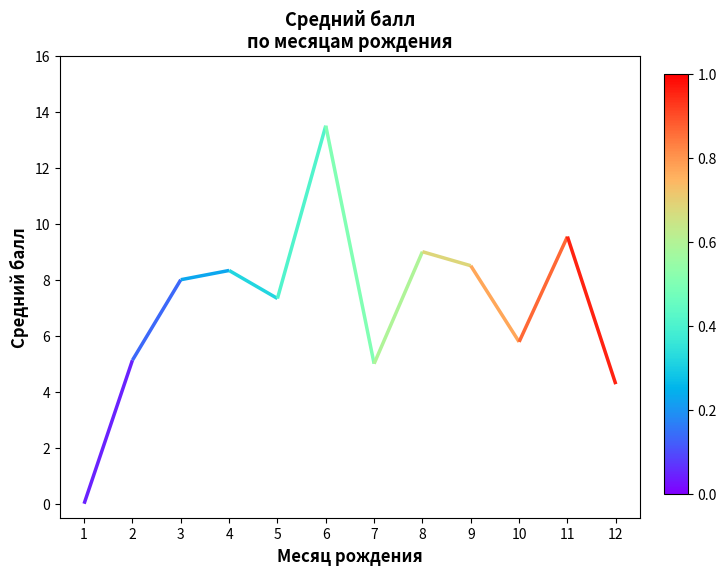

What is the difference between the second highest and minimum values?

9.5